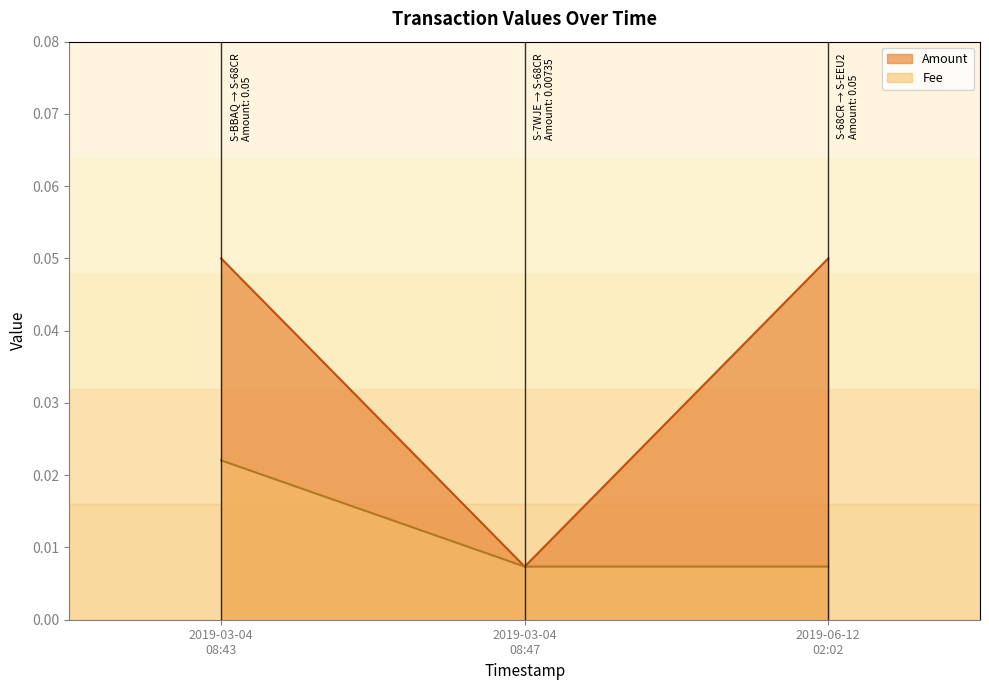

List the series in order of their peak value, lowest first.

Fee, Amount